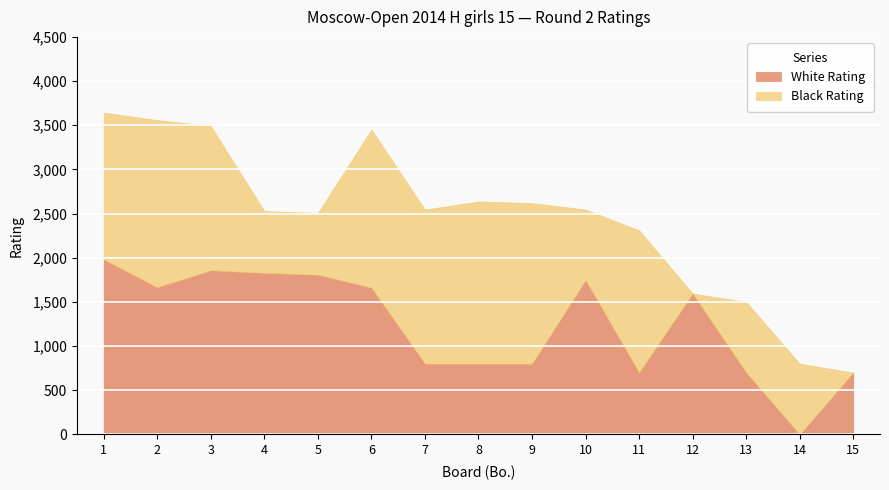

What is the difference between the maximum and minimum values in the White Rating series?

1981